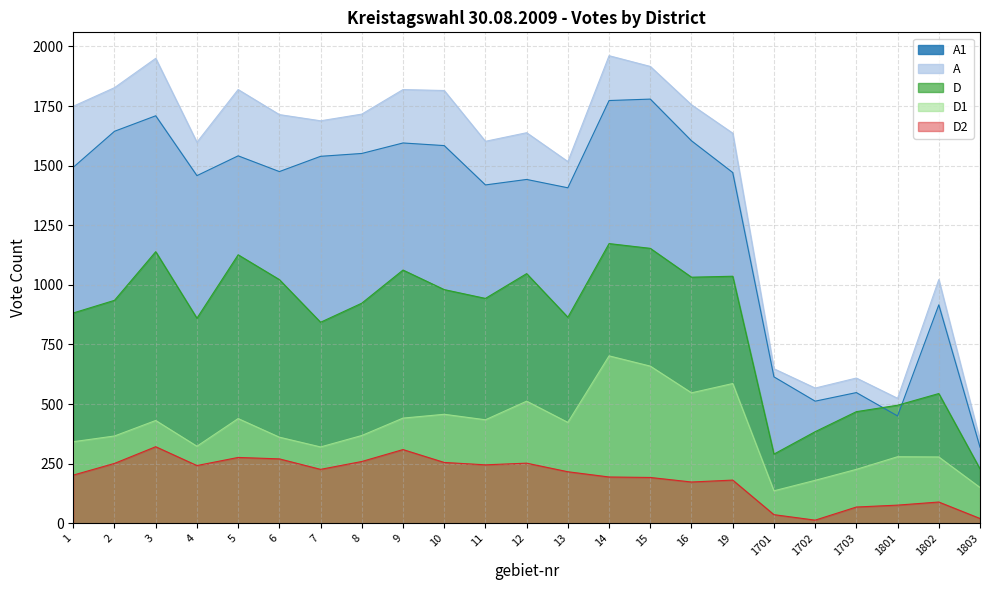

At which label does A1 first exceed 1475?

1